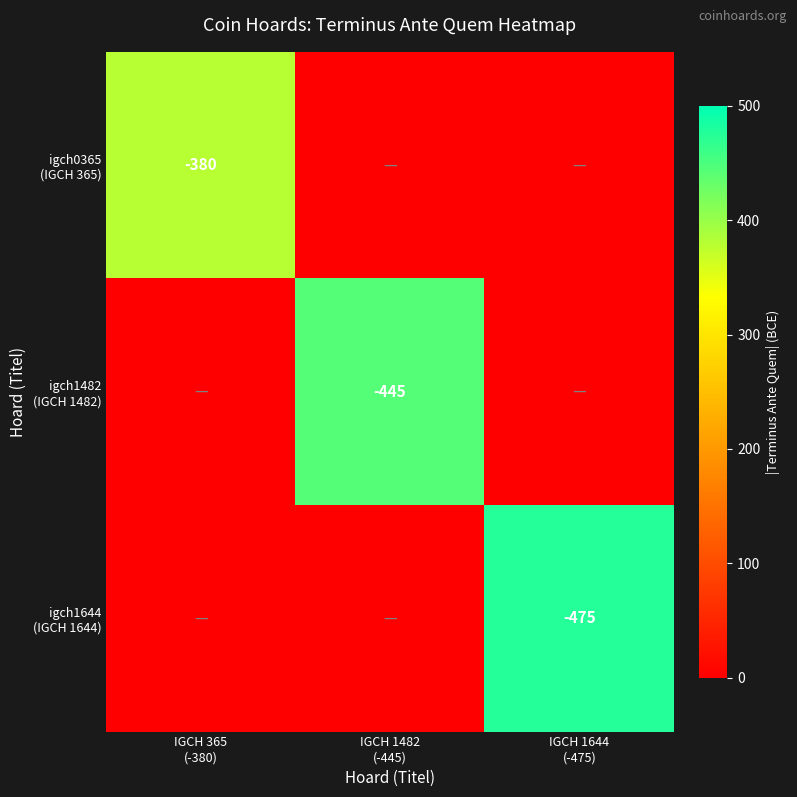

The igch1482 (IGCH 1482) series shows 652 at IGCH 1482 (-445). True or false?

False